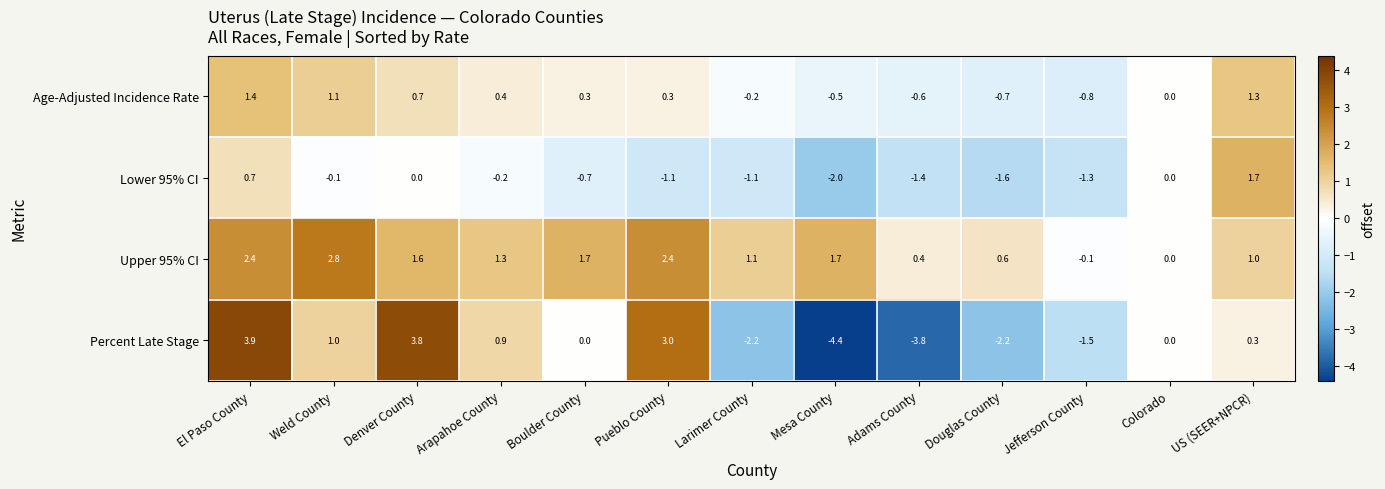

List the series in order of their peak value, lowest first.

Age-Adjusted Incidence Rate, Lower 95% CI, Upper 95% CI, Percent Late Stage